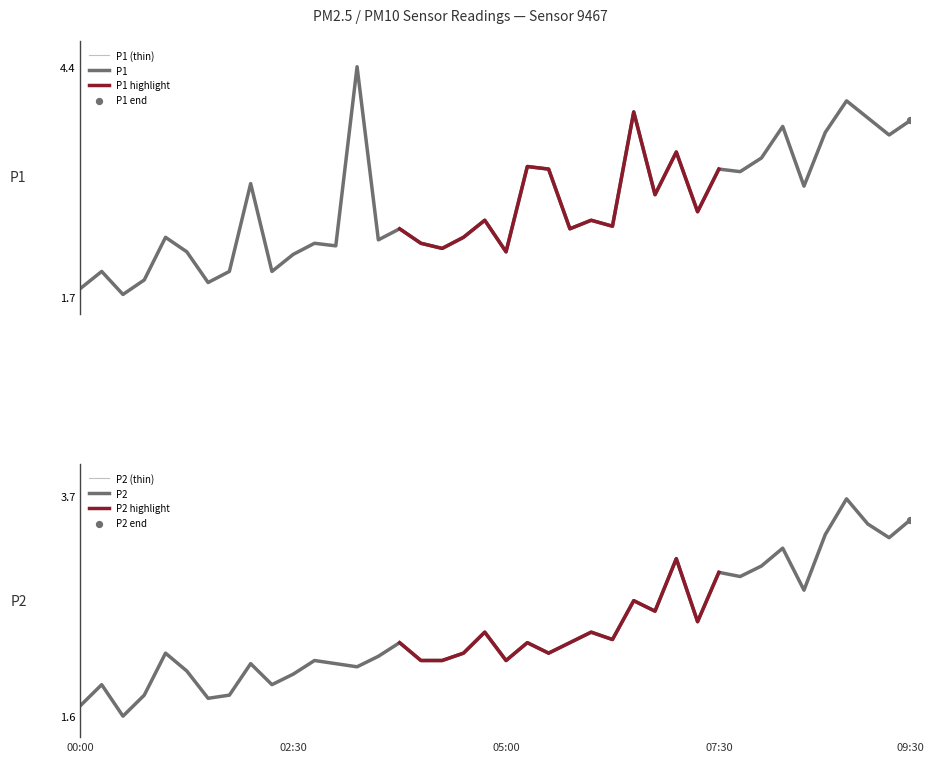

Which series reaches the maximum Y coordinate?

P1